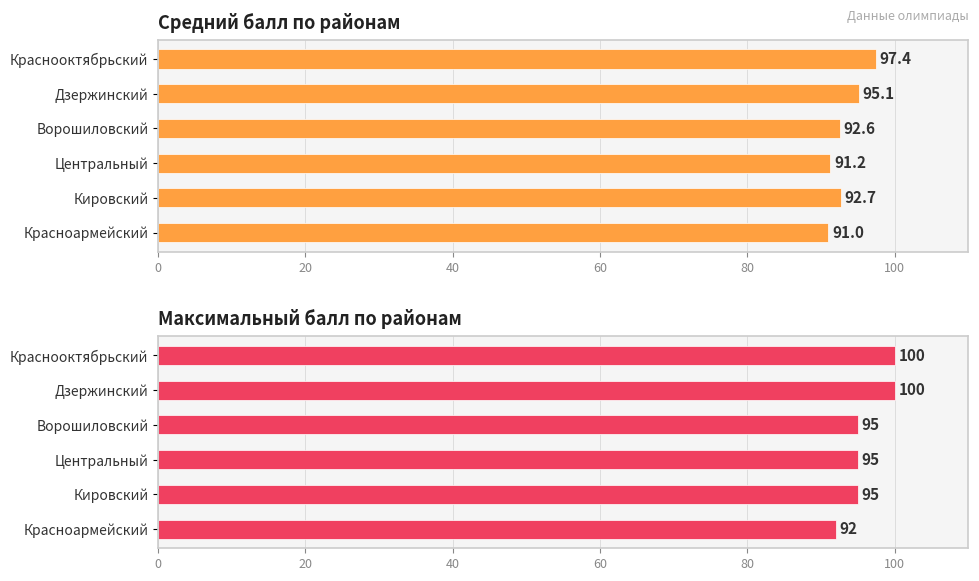

Reading left to right, what are all the values shown in this chart?

Средний балл: 0=97.4	20=95.1	40=92.6	60=91.2	80=92.7	100=91.0
Максимальный балл: 0=100.0	20=100.0	40=95.0	60=95.0	80=95.0	100=92.0